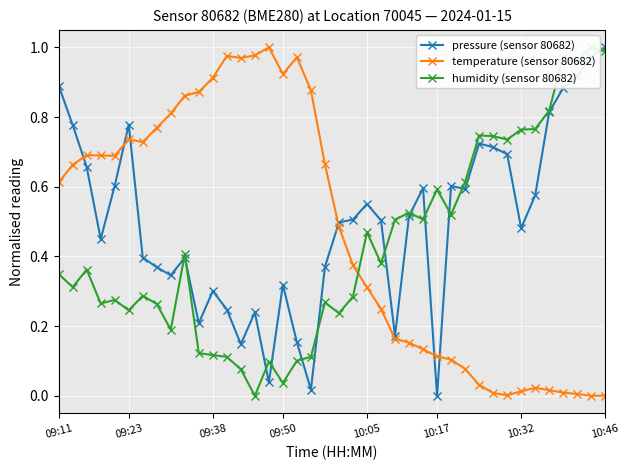

At 14, list the series in order from largest to smallest.

temperature (sensor 80682), pressure (sensor 80682), humidity (sensor 80682)